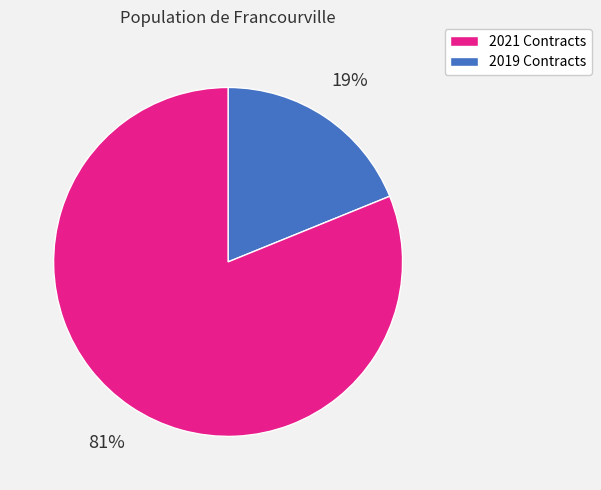

Does any single category account for the majority?

Yes